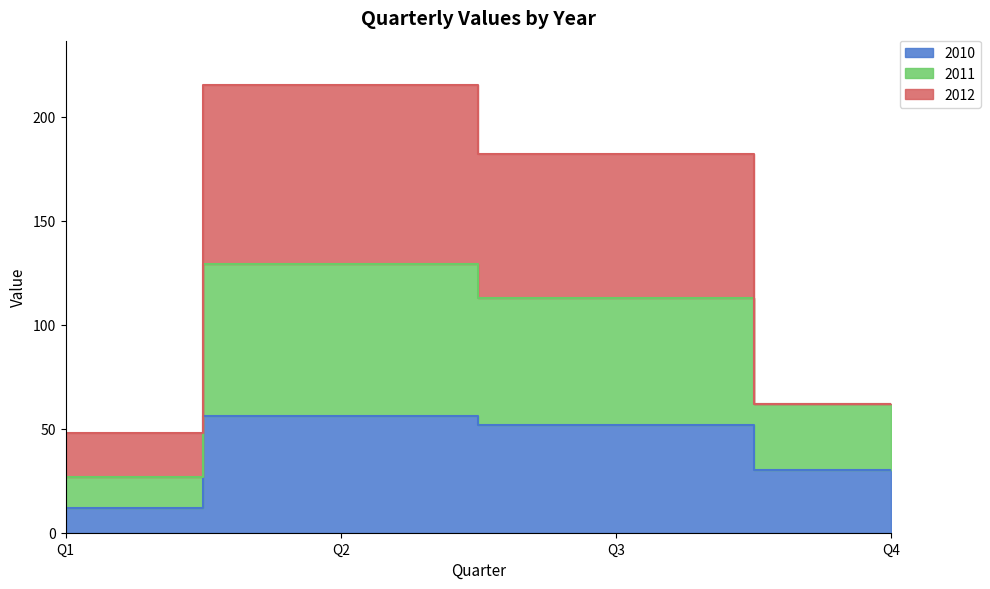

Which category has the highest value in the 2011 series?

Q2